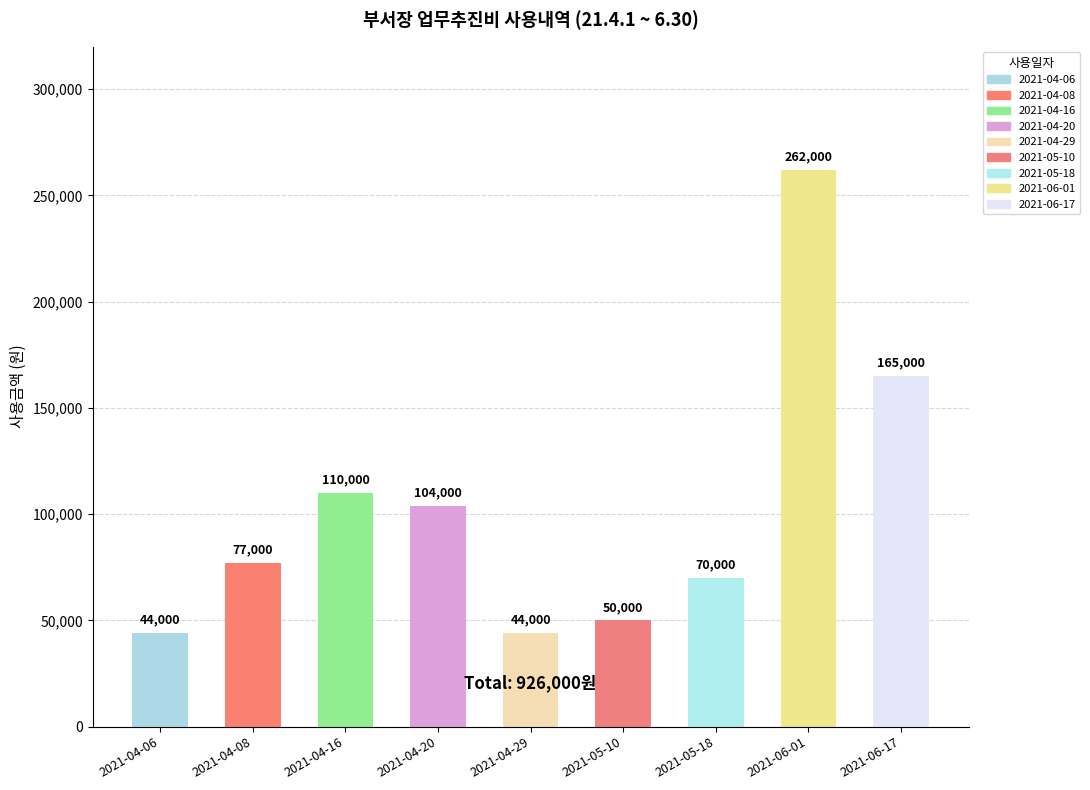

How many data points are less than 77000?

4